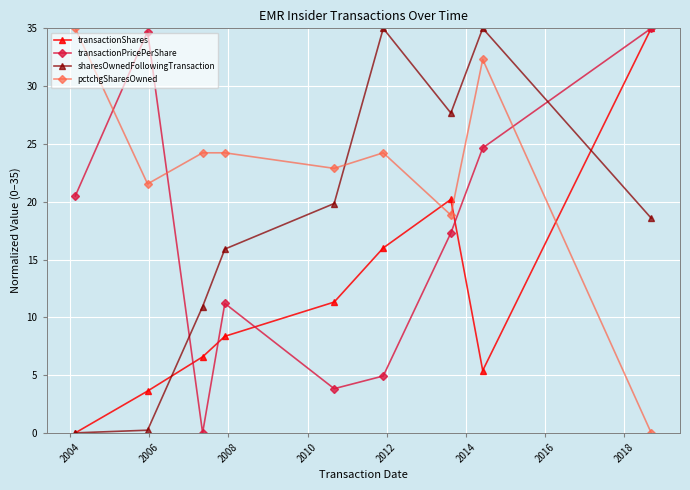

True or false: transactionShares and transactionPricePerShare intersect in this chart.

True